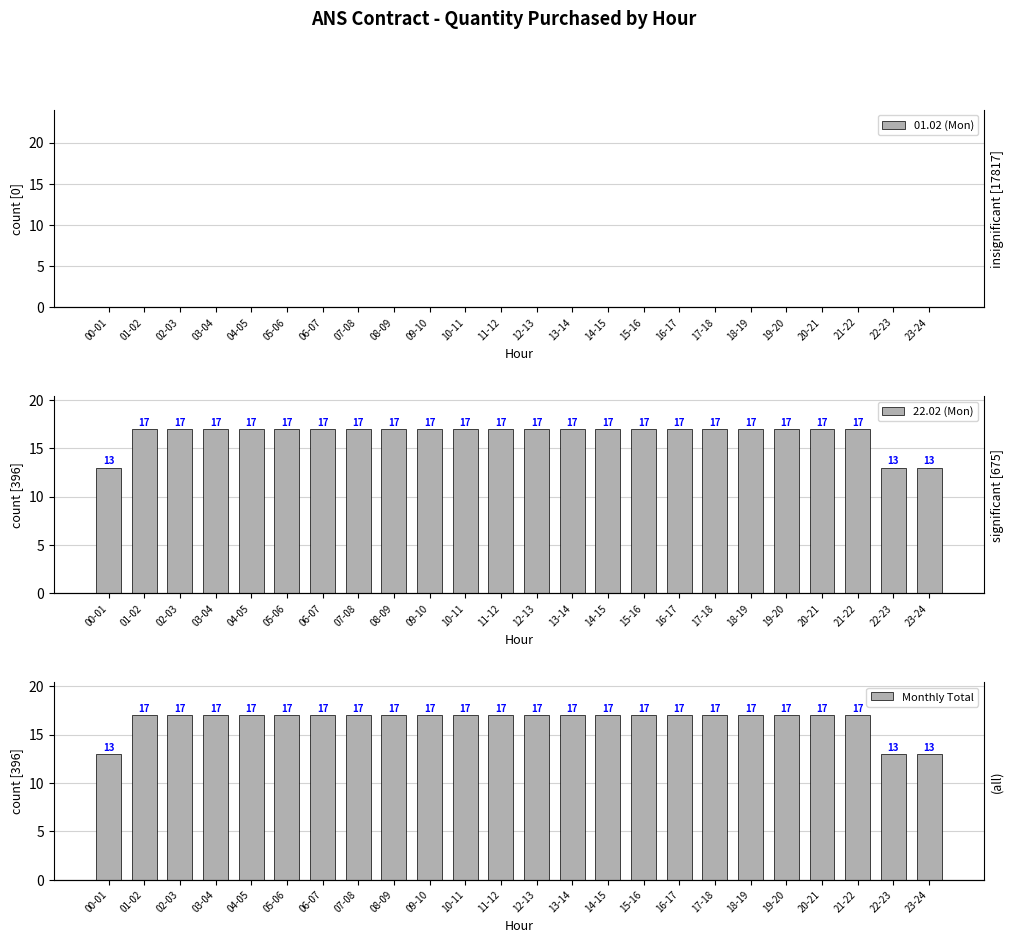

Is the value of 01.02 (Mon) at 01-02 greater than the value of 22.02 (Mon) at 08-09?

No